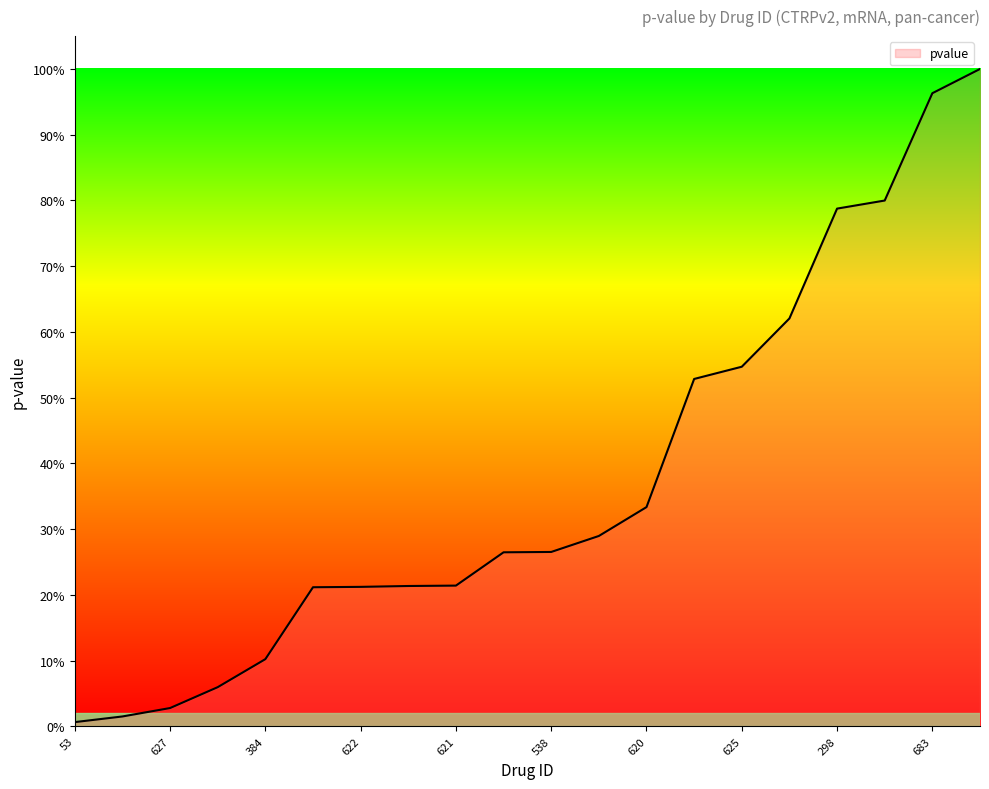

Is this an area chart (filled region under the line)?

Yes